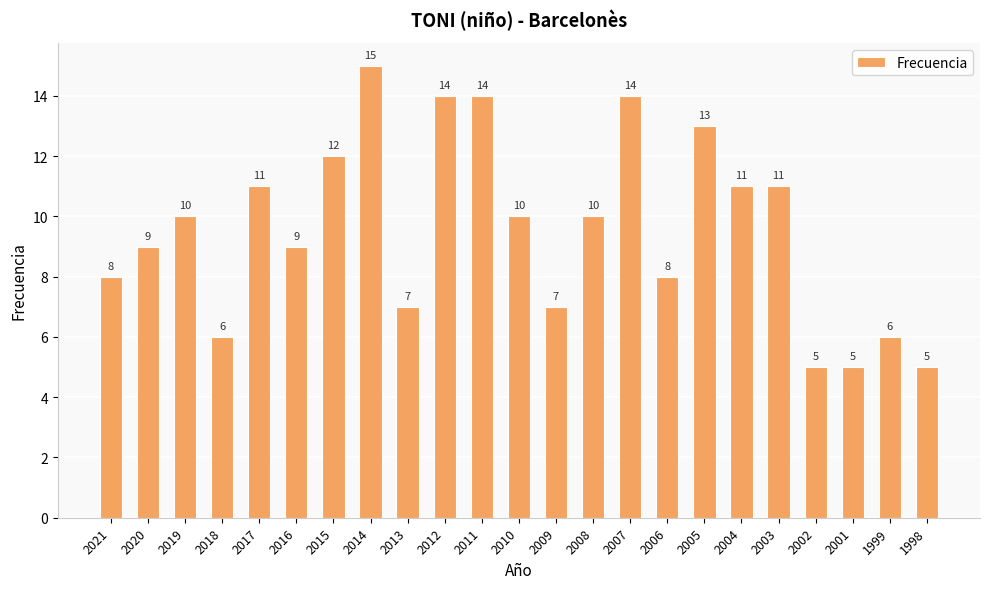

Between 1999 and 2012, which is larger?

2012